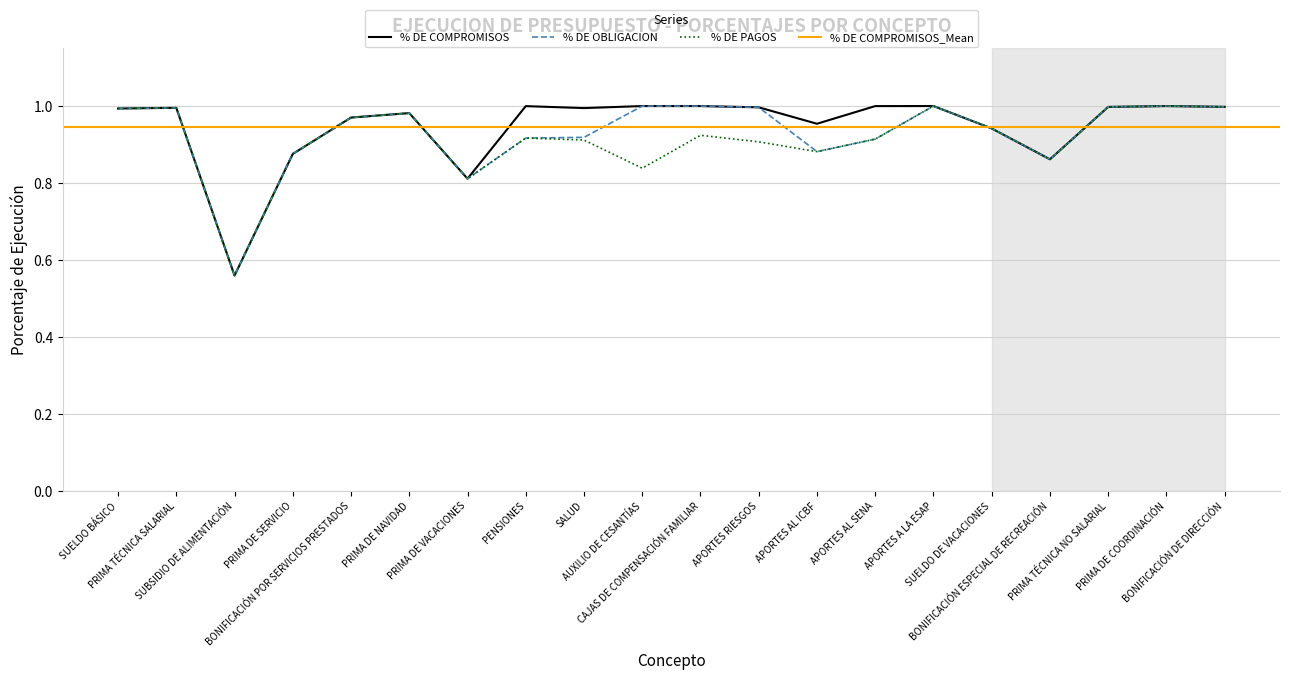

At which category does the chart reach its minimum across all series?

SUBSIDIO DE ALIMENTACIÓN